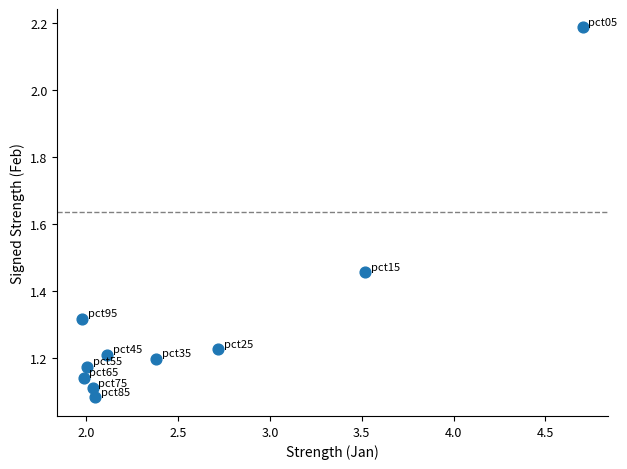

What is the average X value?

2.5